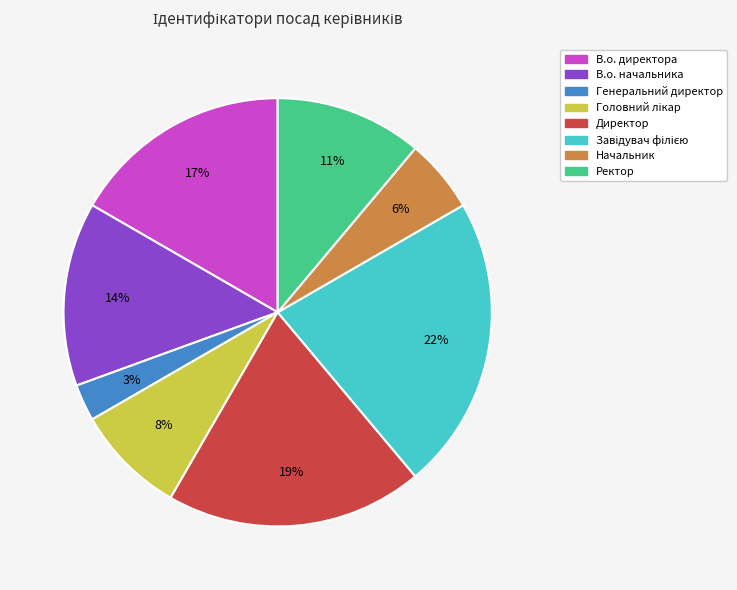

The Ректор slice represents 11% of the pie. True or false?

True